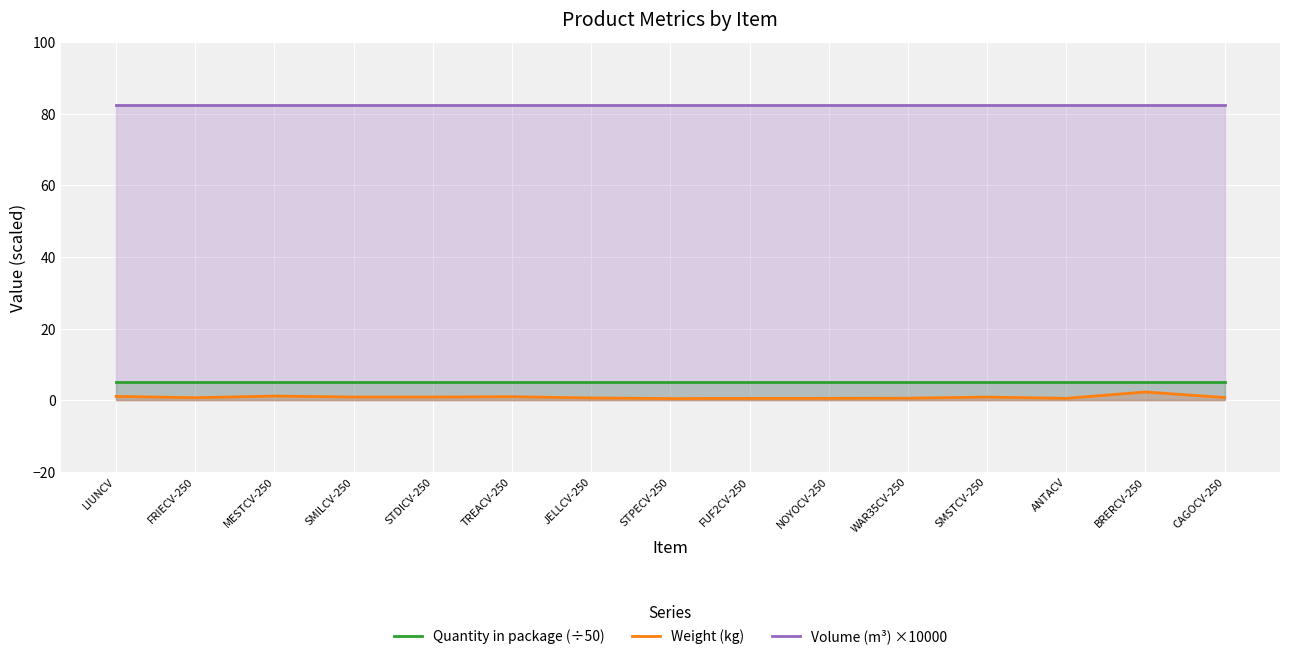

Reading left to right, list all the values displayed in this chart.

Quantity in package (÷50): LIUNCV=5.0	FRIECV-250=5.0	MESTCV-250=5.0	SMILCV-250=5.0	STDICV-250=5.0	TREACV-250=5.0	JELLCV-250=5.0	STPECV-250=5.0	FUF2CV-250=5.0	NOYOCV-250=5.0	WAR35CV-250=5.0	SMSTCV-250=5.0	ANTACV=5.0	BRERCV-250=5.0	CAGOCV-250=5.0
Weight (kg): LIUNCV=1.1	FRIECV-250=0.7	MESTCV-250=1.2	SMILCV-250=0.9	STDICV-250=0.9	TREACV-250=1.0	JELLCV-250=0.7	STPECV-250=0.5	FUF2CV-250=0.5	NOYOCV-250=0.5	WAR35CV-250=0.6	SMSTCV-250=0.9	ANTACV=0.5	BRERCV-250=2.3	CAGOCV-250=0.8
Volume (m³) ×10000: LIUNCV=82.6	FRIECV-250=82.6	MESTCV-250=82.6	SMILCV-250=82.6	STDICV-250=82.6	TREACV-250=82.6	JELLCV-250=82.6	STPECV-250=82.6	FUF2CV-250=82.6	NOYOCV-250=82.6	WAR35CV-250=82.6	SMSTCV-250=82.6	ANTACV=82.6	BRERCV-250=82.6	CAGOCV-250=82.6